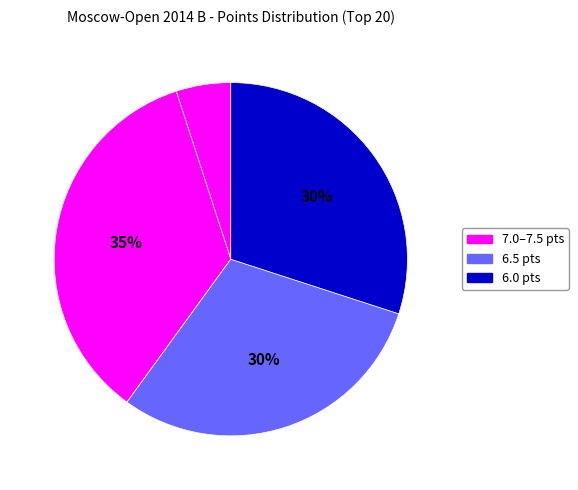

How many segments does this pie chart have?

4